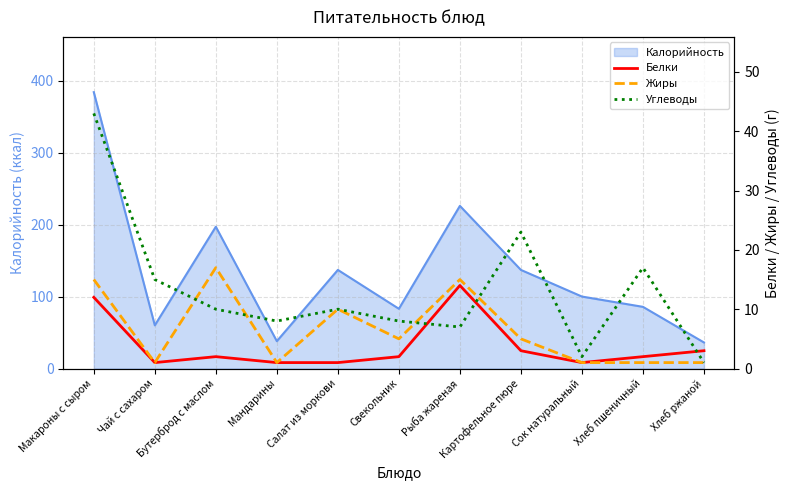

What is the highest value of the Калорийность series?

384.0